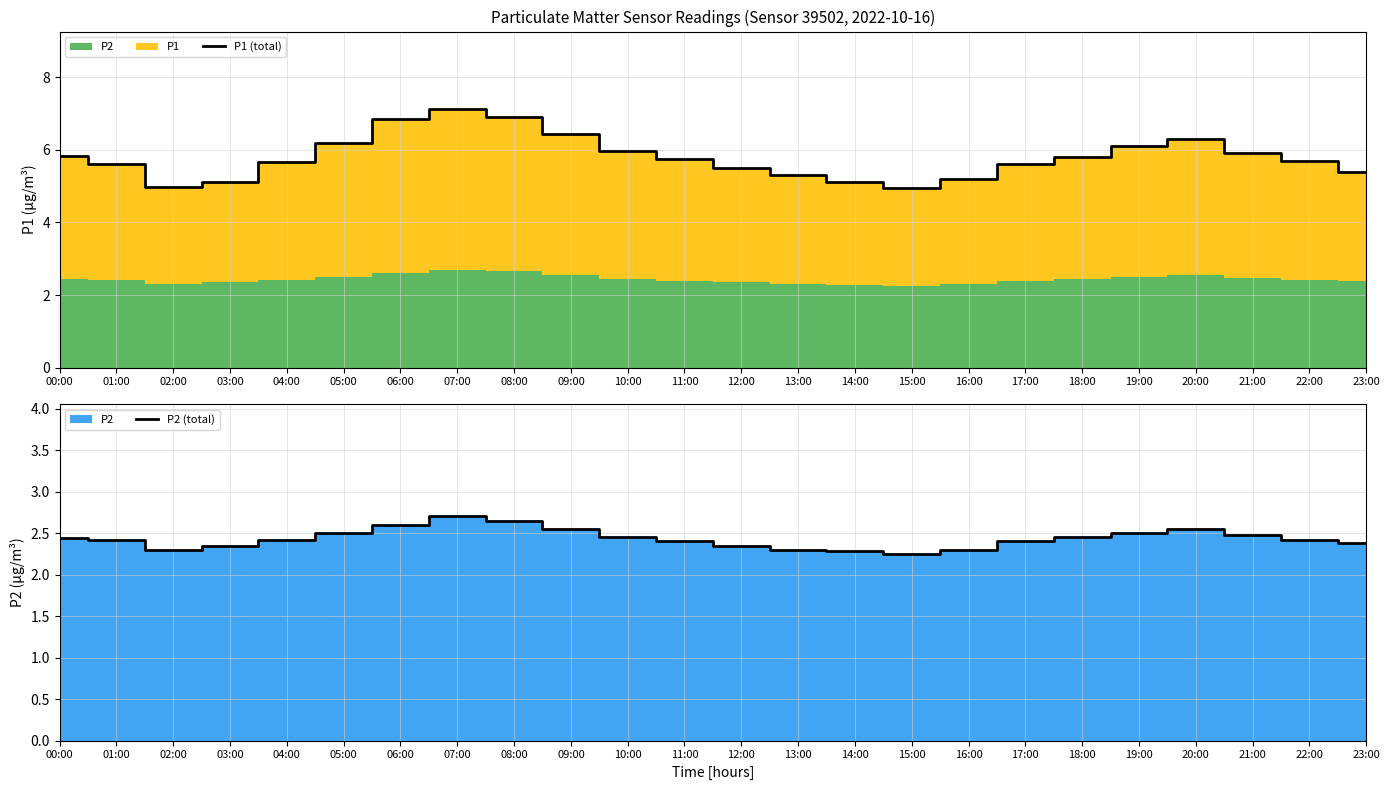

What is the average value of the P1 (total) series?

5.8